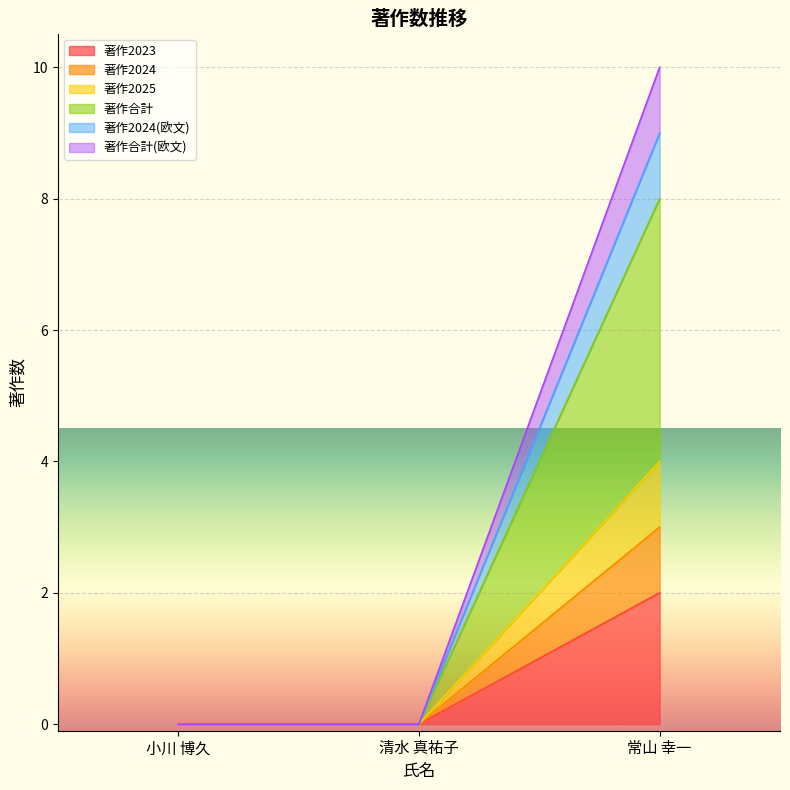

What is the label of the 3rd point from the right?

小川 博久